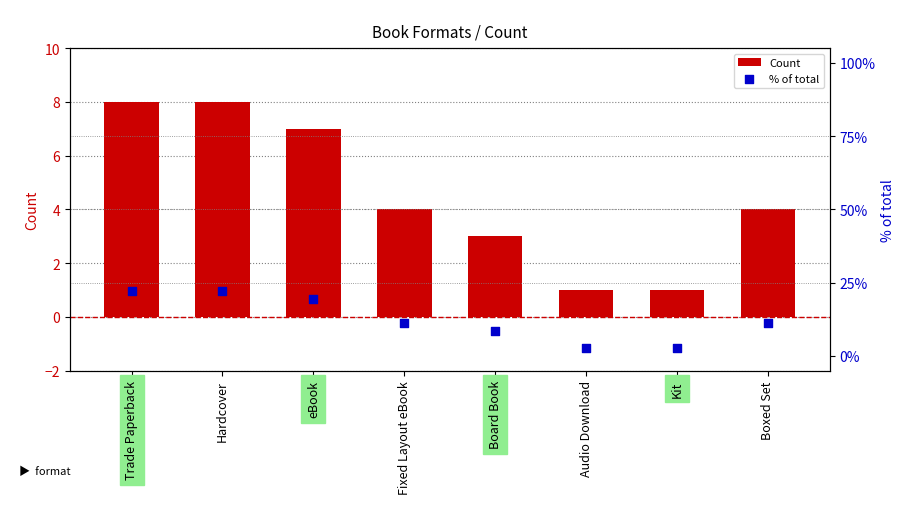

At how many categories does at least one series exceed 9?

5